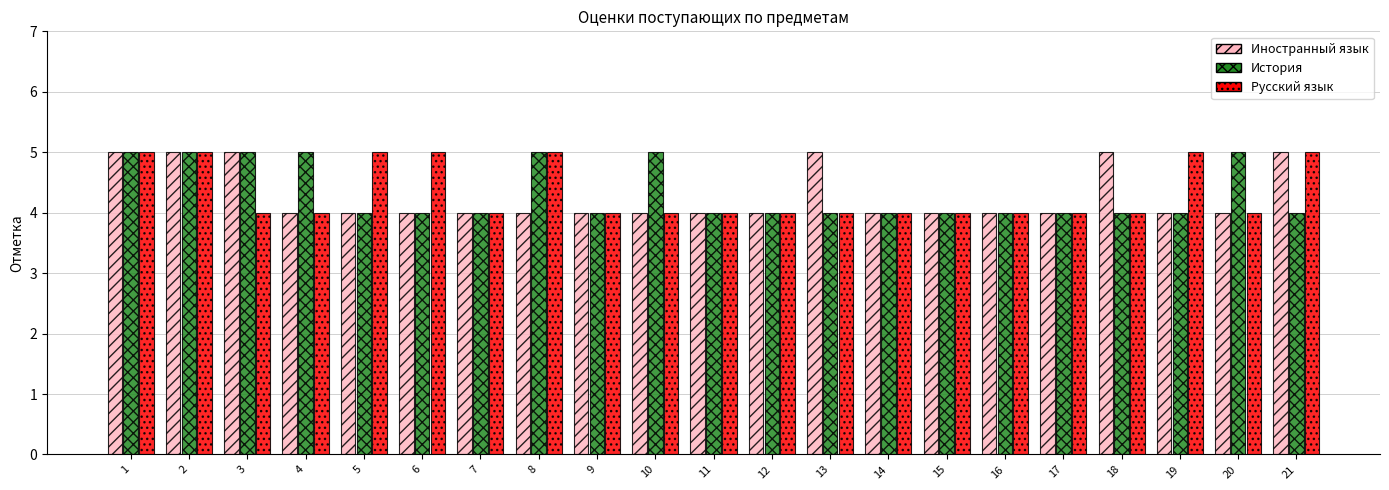

Reading right to left, what are all the values shown in this chart?

Иностранный язык: 5	4	4	5	4	4	4	4	5	4	4	4	4	4	4	4	4	4	5	5	5
История: 4	5	4	4	4	4	4	4	4	4	4	5	4	5	4	4	4	5	5	5	5
Русский язык: 5	4	5	4	4	4	4	4	4	4	4	4	4	5	4	5	5	4	4	5	5